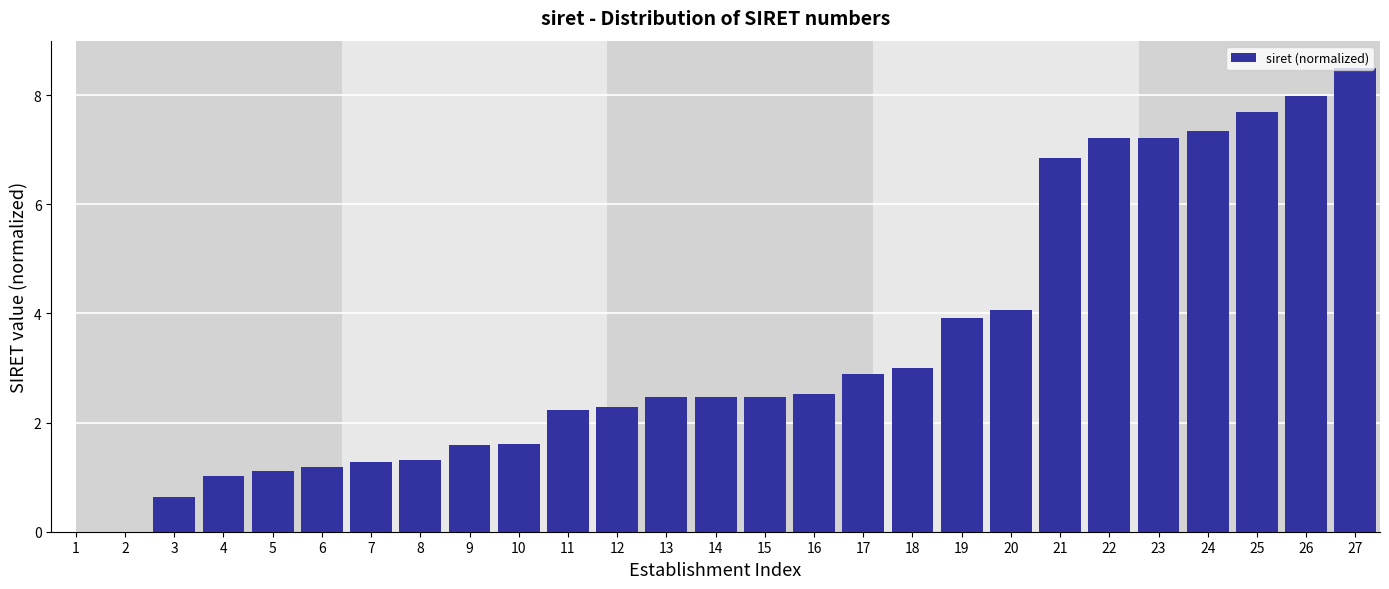

What is the greatest value displayed?

8.5